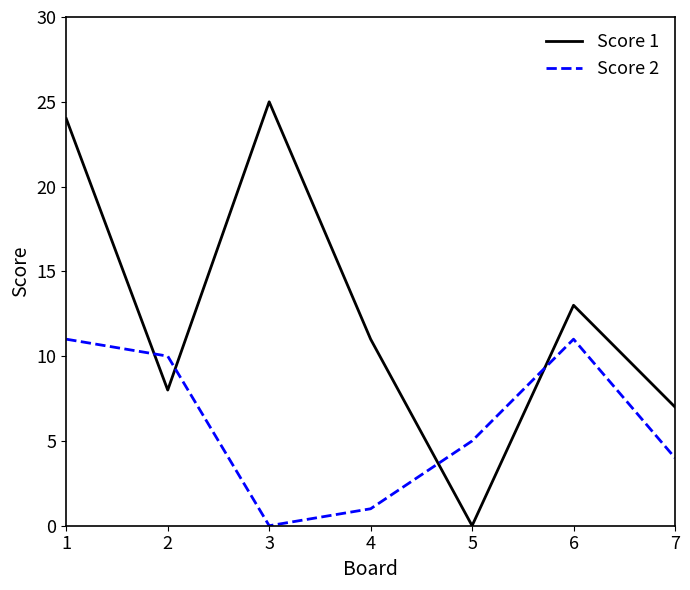

Rank the categories by Score 1 value from highest to lowest.

3, 1, 6, 4, 2, 7, 5